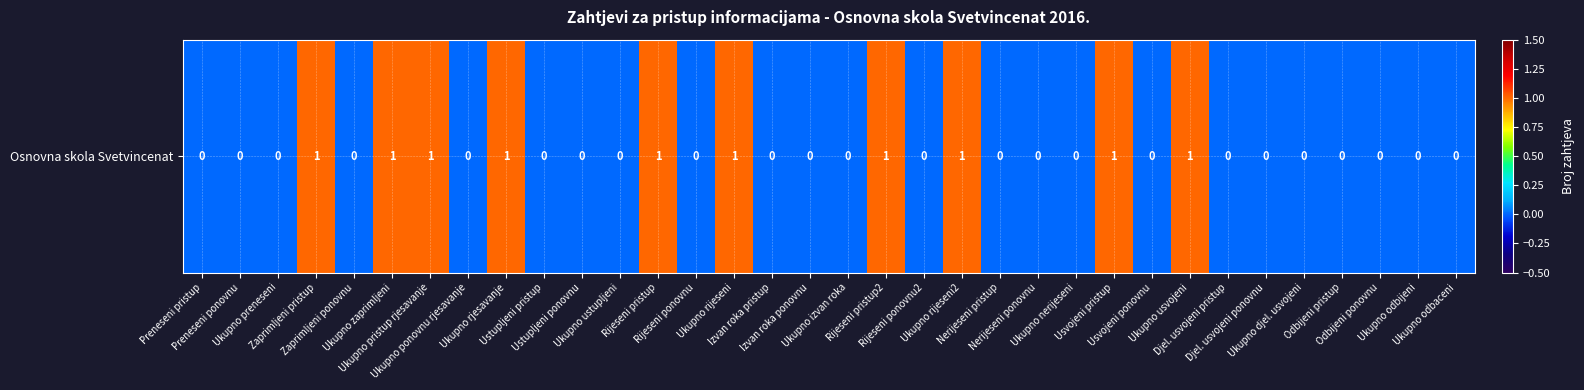

Is it true that the value at Djel. usvojeni pristup is 0?

False